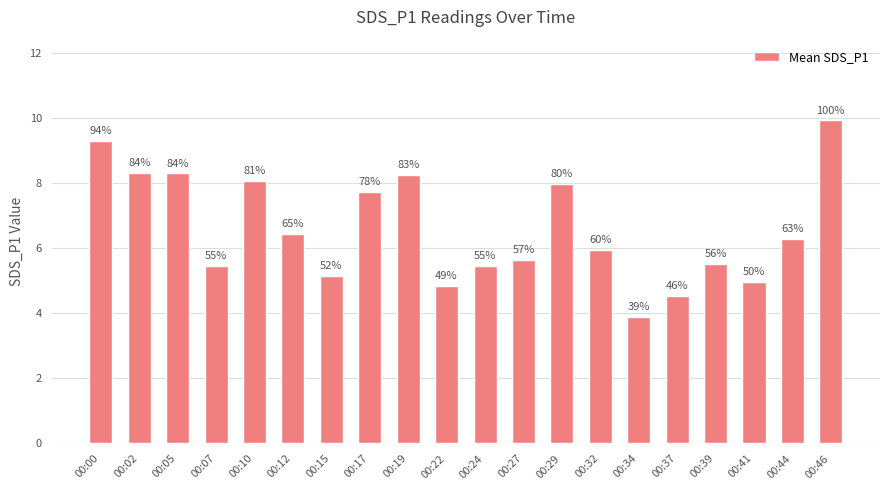

Does the chart contain stacked bars?

No